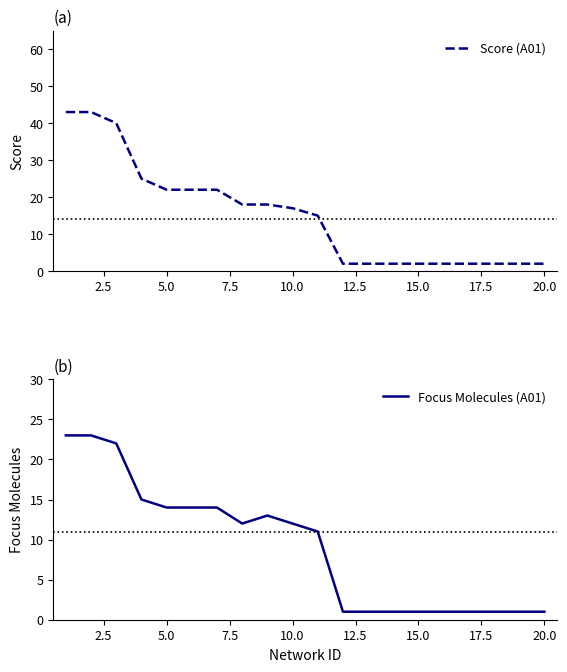

How many distinct data groups are displayed?

2